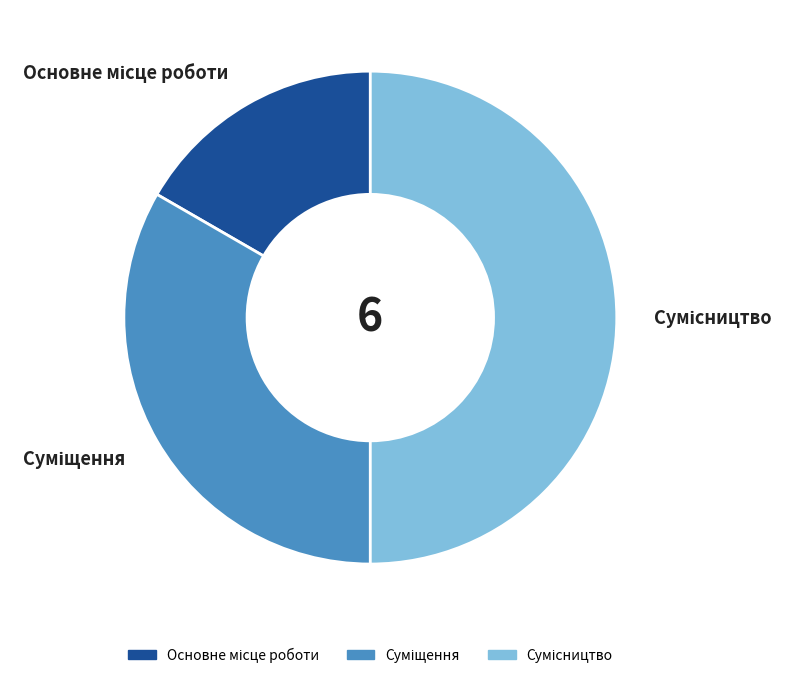

Which category has the smallest portion of the pie?

Основне місце роботи